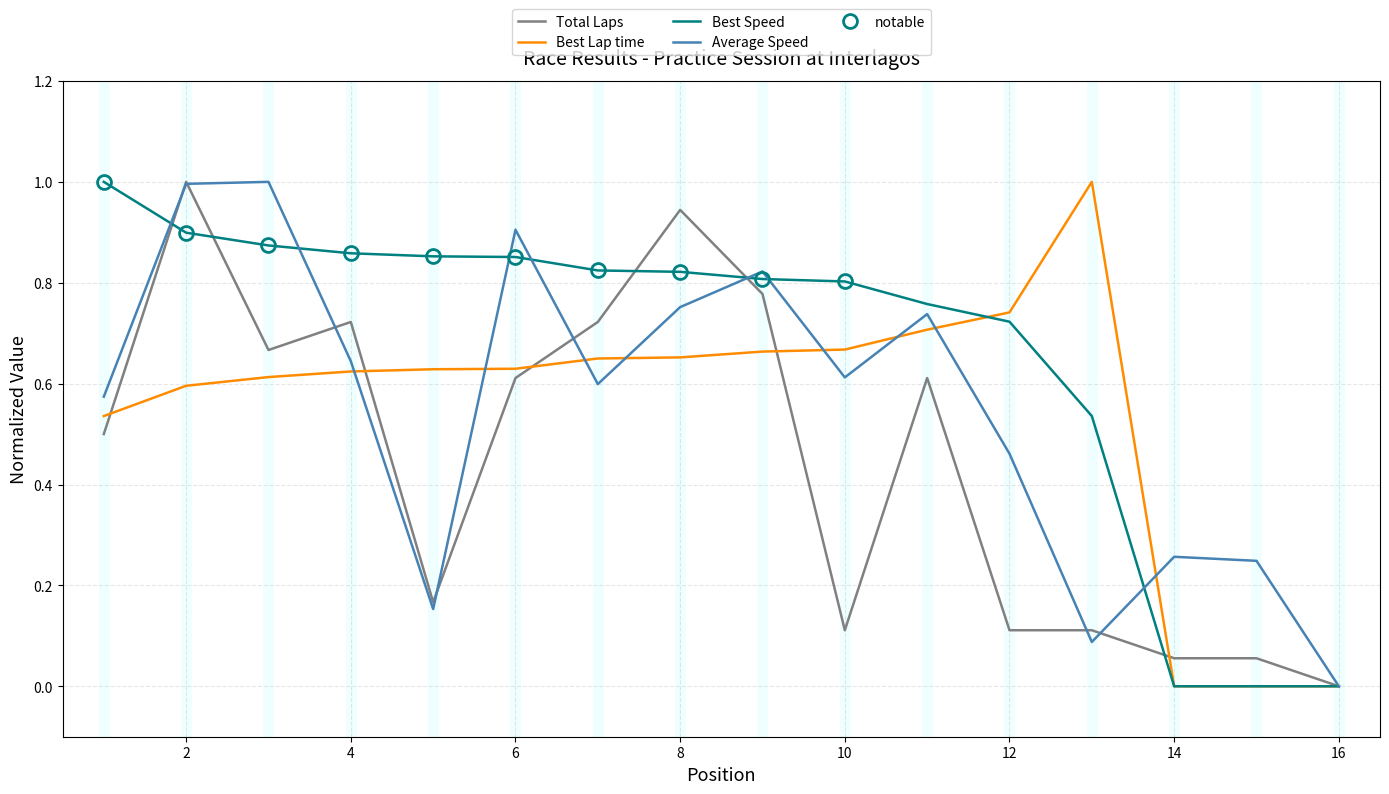

What is the difference between the second highest and second lowest values in the Best Lap time series?

0.7